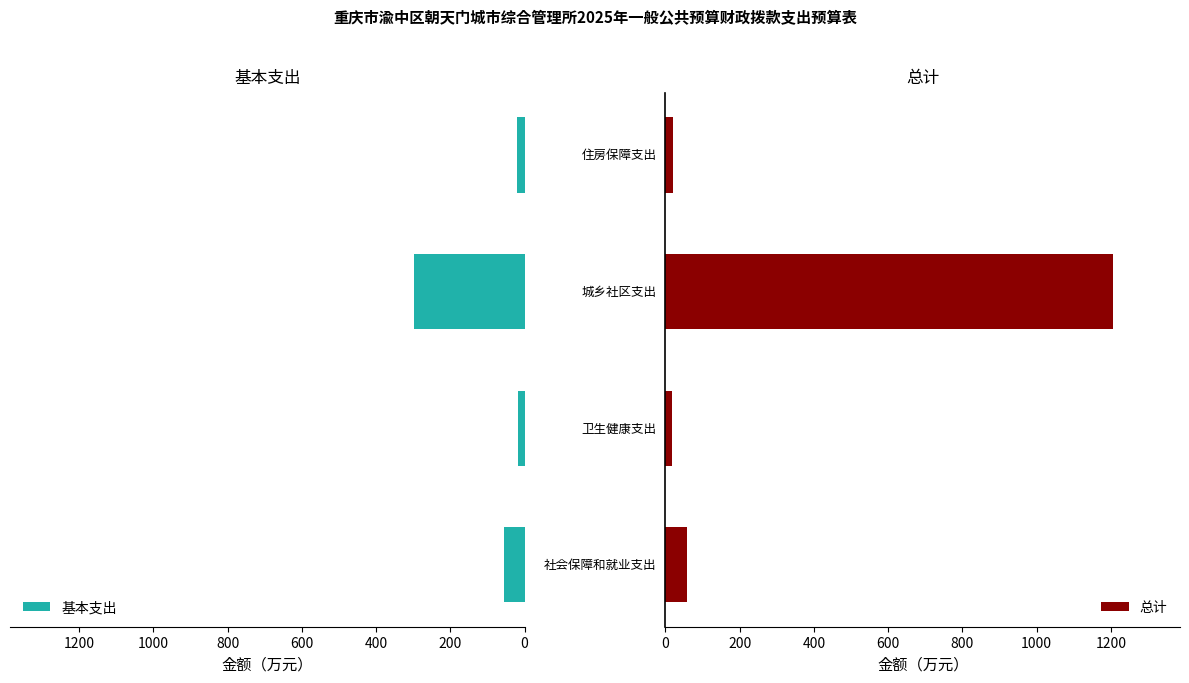

What is the value of the 基本支出 bar at the 1st from the left?

55.0